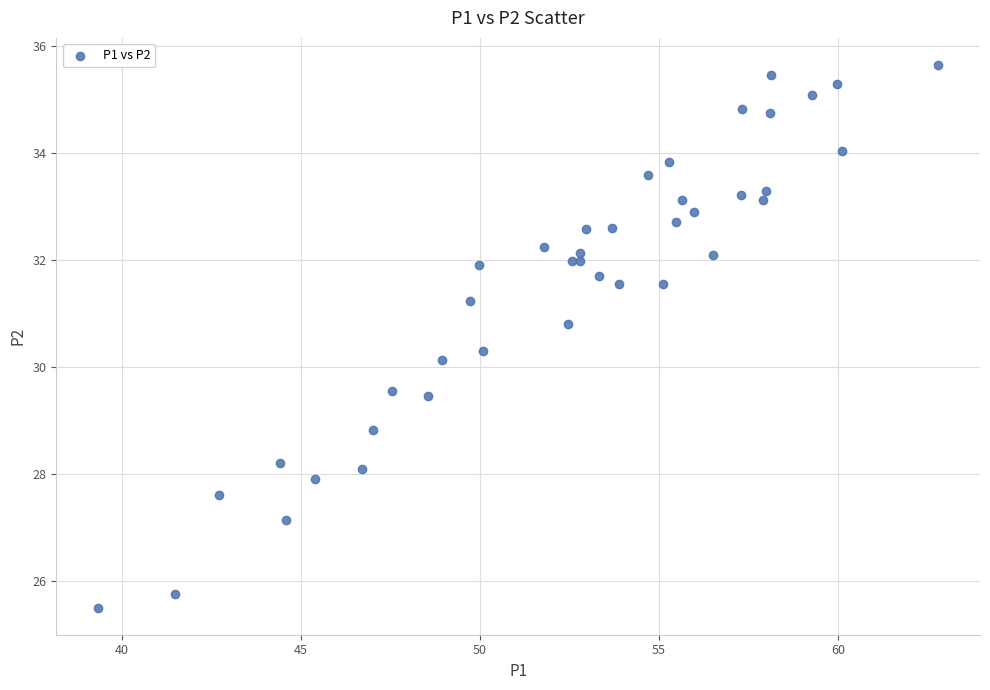

What Y value in the scatter plot is closest to 30?

30.1